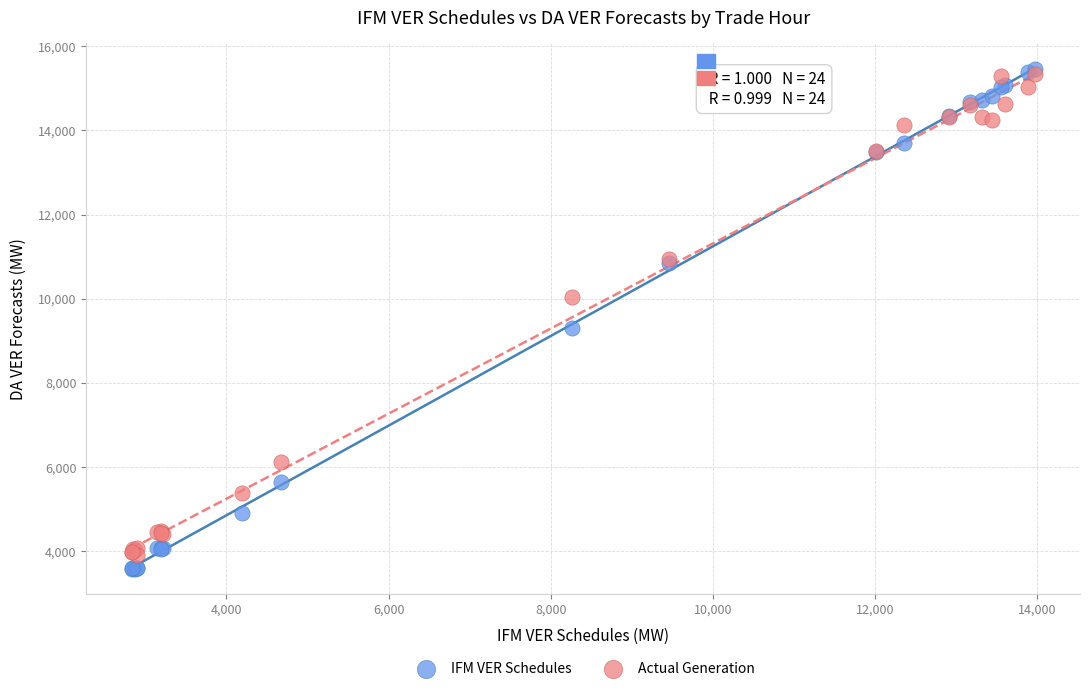

In the IFM VER Schedules series, what Y value is closest to 9521?

9295.4